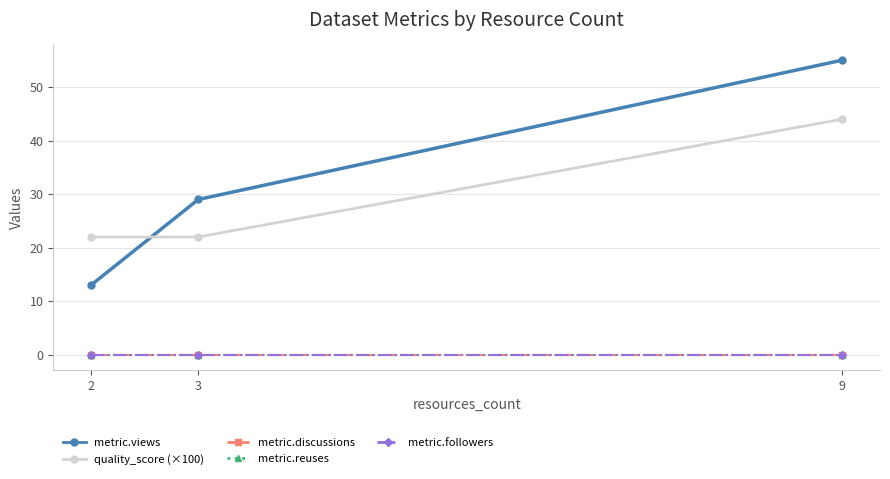

Is this an area chart (filled region under the line)?

No